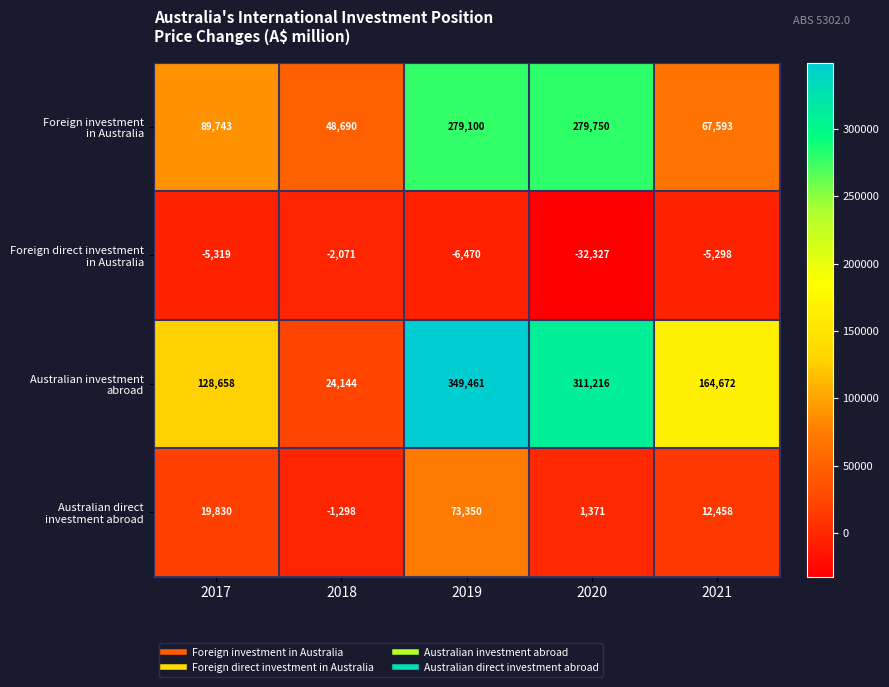

Which label corresponds to the smallest value in the chart?

2020